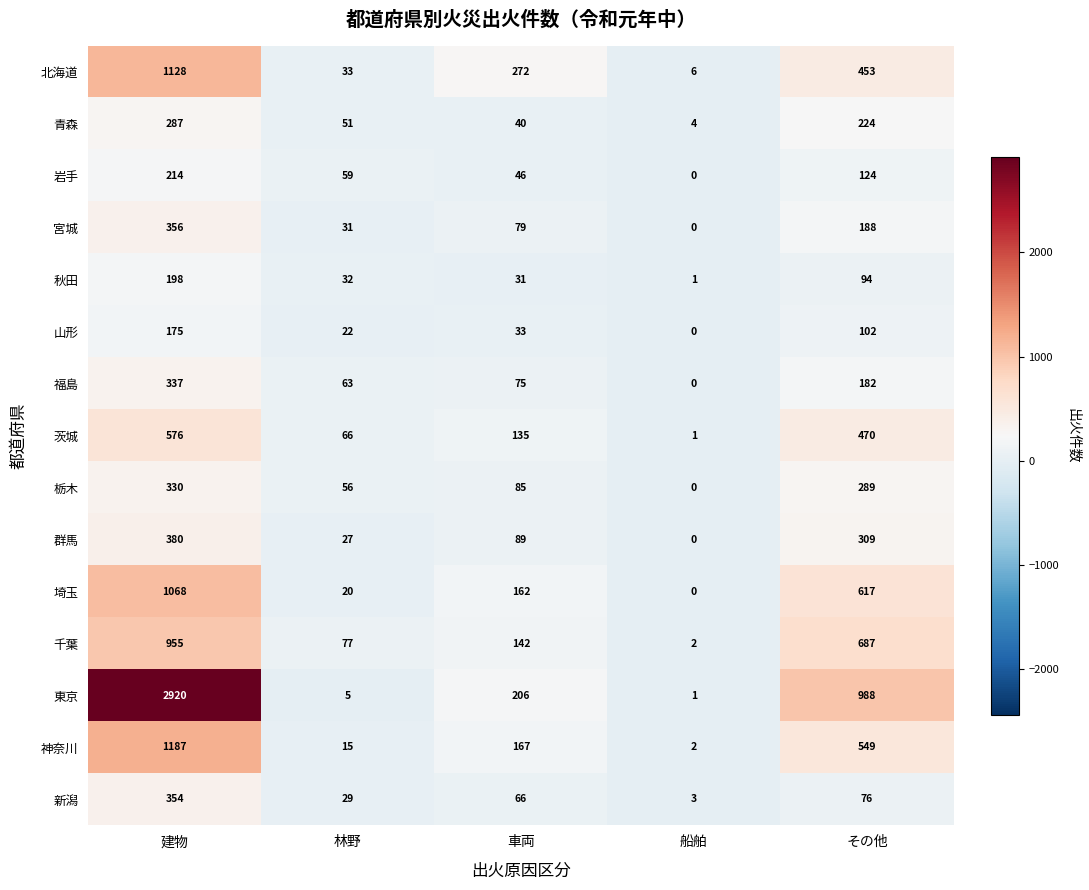

Where is 福島 nearest to the value 168?

その他